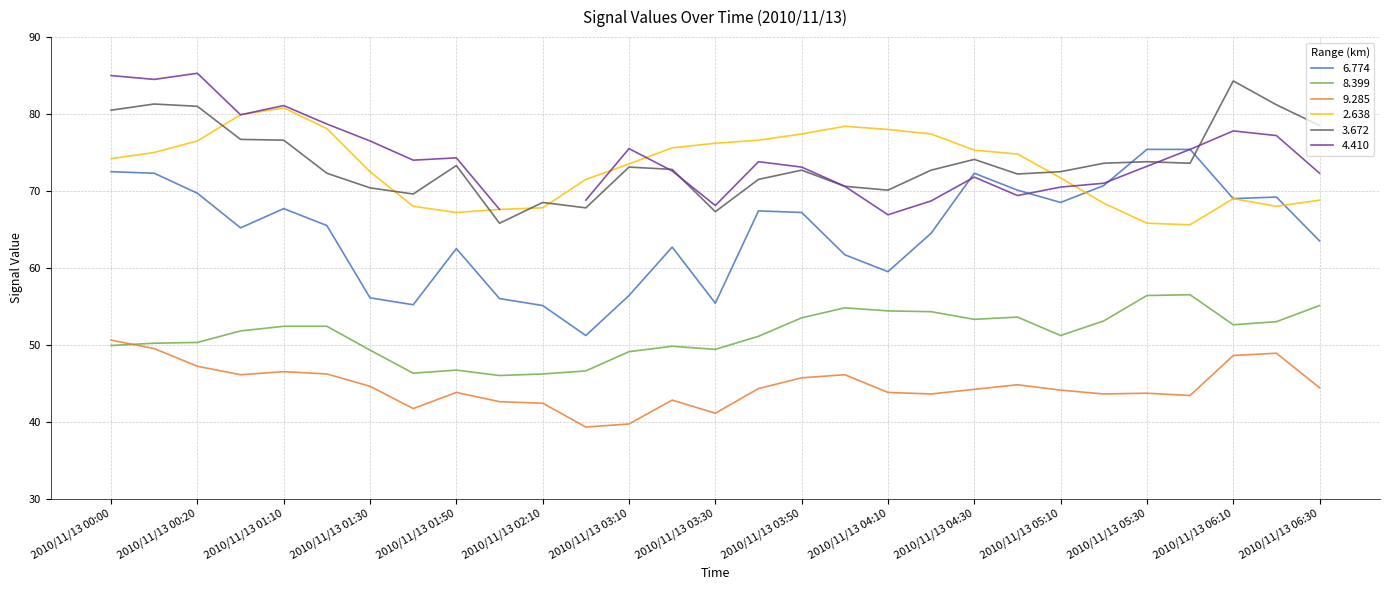

List the labels in order of 9.285 value, smallest first.

2010/11/13 02:40, 2010/11/13 03:10, 2010/11/13 03:30, 2010/11/13 01:40, 2010/11/13 02:10, 2010/11/13 02:00, 2010/11/13 03:20, 2010/11/13 05:40, 2010/11/13 04:20, 2010/11/13 05:20, 2010/11/13 05:30, 2010/11/13 01:50, 2010/11/13 04:10, 2010/11/13 05:10, 2010/11/13 04:30, 2010/11/13 03:40, 2010/11/13 06:30, 2010/11/13 01:30, 2010/11/13 04:40, 2010/11/13 03:50, 2010/11/13 01:00, 2010/11/13 04:00, 2010/11/13 01:20, 2010/11/13 01:10, 2010/11/13 00:20, 2010/11/13 06:10, 2010/11/13 06:20, 2010/11/13 00:10, 2010/11/13 00:00